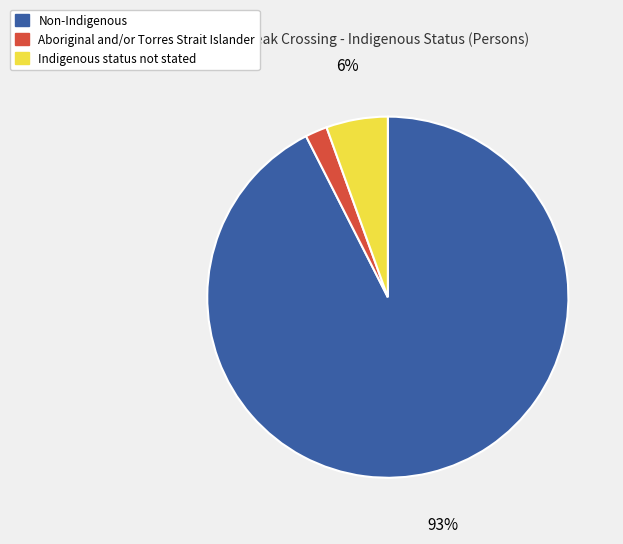

To the nearest percent, what is the average slice percentage?

33%